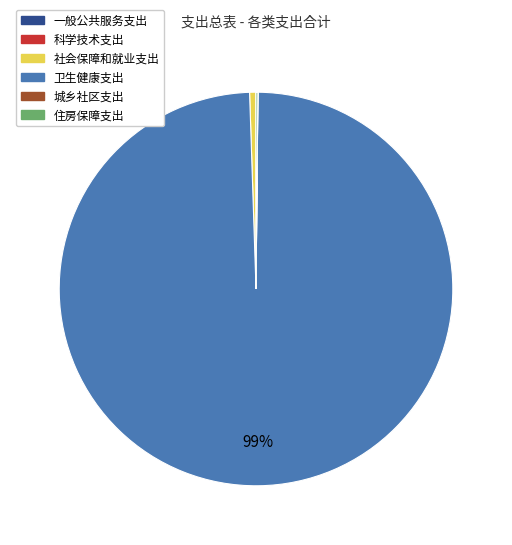

To the nearest percent, what is the average slice percentage?

17%